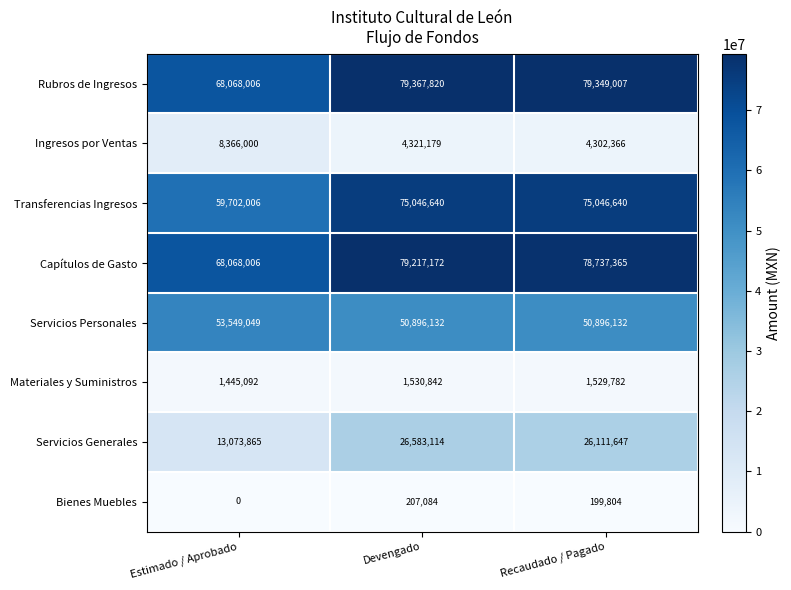

The Servicios Generales series shows 22293456 at Estimado / Aprobado. True or false?

False